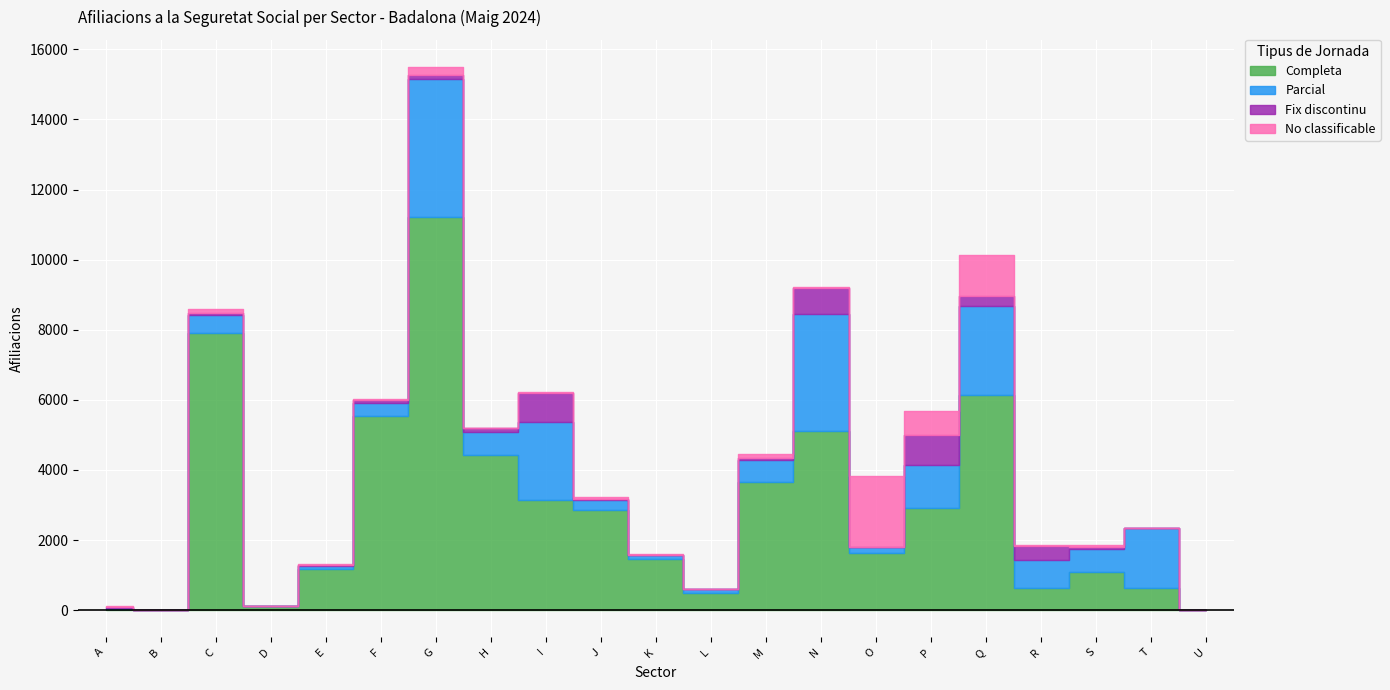

Reading left to right, what are all the values shown in this chart?

Completa: A=45	B=5	C=7910	D=115	E=1165	F=5545	G=11210	H=4425	I=3135	J=2870	K=1465	L=475	M=3665	N=5115	O=1625	P=2910	Q=6135	R=635	S=1100	T=640	U=5
Parcial: A=5	B=0	C=515	D=10	E=90	F=360	G=3945	H=670	I=2240	J=275	K=115	L=115	M=610	N=3345	O=165	P=1220	Q=2535	R=795	S=635	T=1690	U=0
Fix discontinu: A=40	B=0	C=65	D=0	E=45	F=95	G=120	H=95	I=820	J=20	K=0	L=0	M=55	N=725	O=0	P=870	Q=290	R=405	S=75	T=0	U=0
No classificable: A=15	B=0	C=95	D=0	E=5	F=25	G=220	H=15	I=25	J=60	K=30	L=5	M=120	N=30	O=2040	P=675	Q=1165	R=20	S=35	T=0	U=0